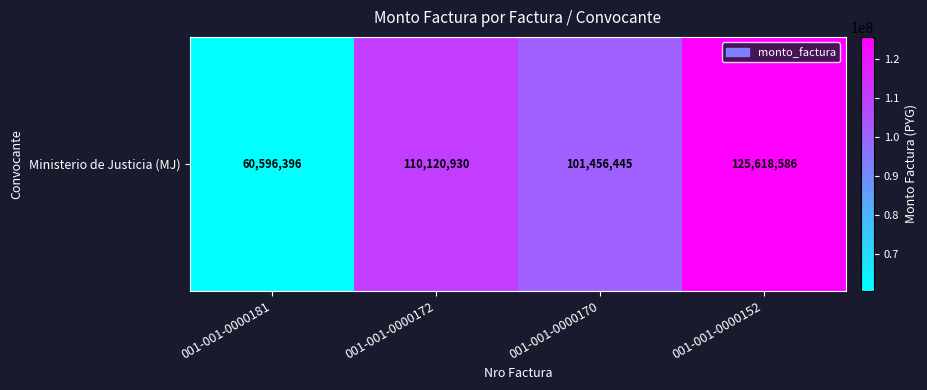

List the labels in order of value, largest first.

001-001-0000152, 001-001-0000172, 001-001-0000170, 001-001-0000181